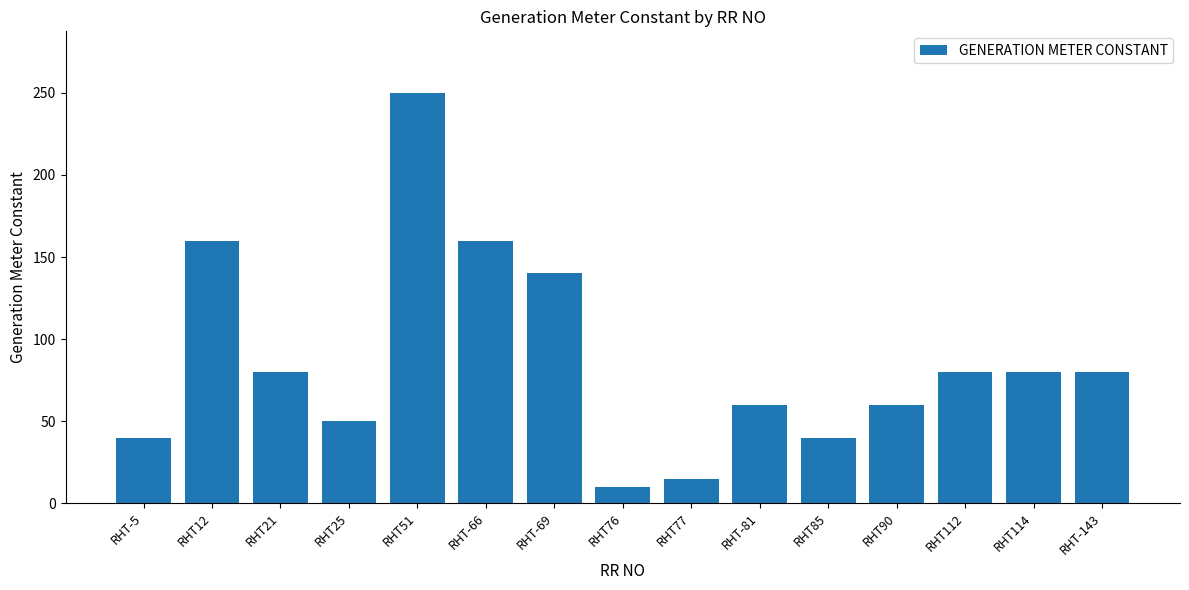

What is the sum of the values at RHT-5 and RHT-66?

200